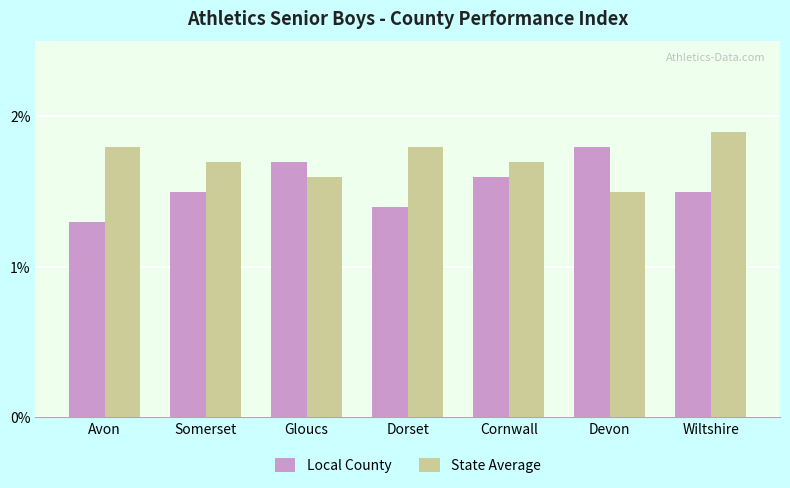

What position from the right is Avon?

7